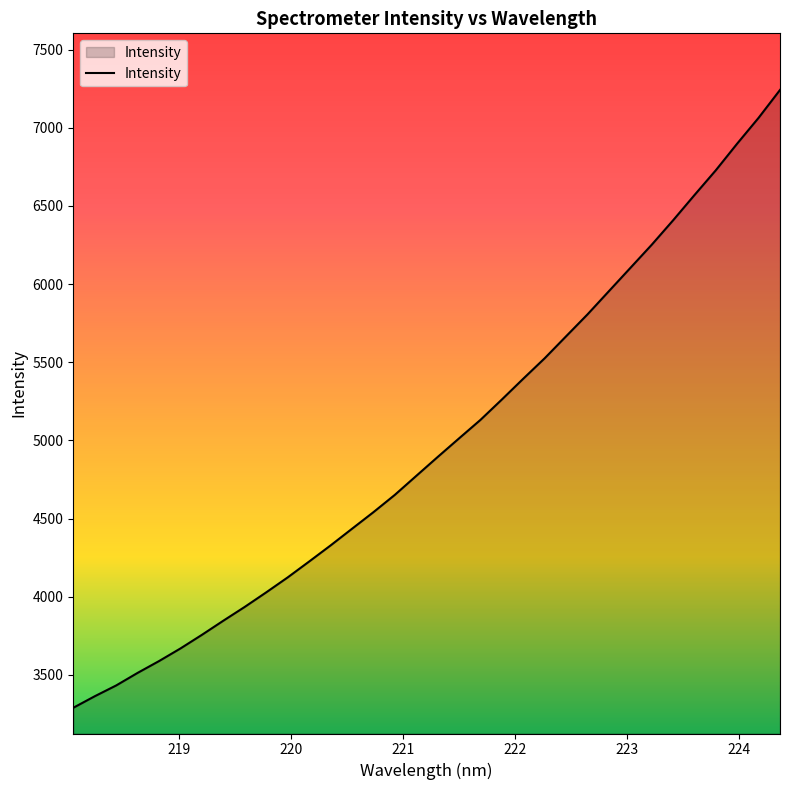

What is the smallest value displayed?

3290.2